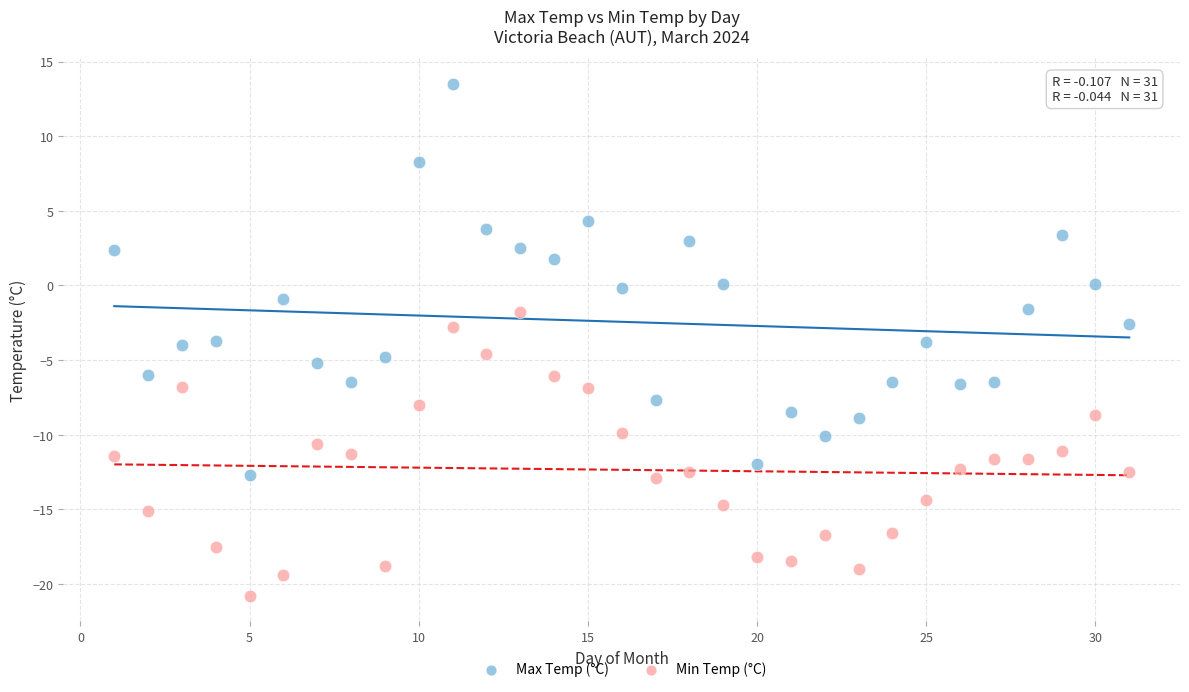

Across all data points, what is the range of Y values (max minus min)?

34.3